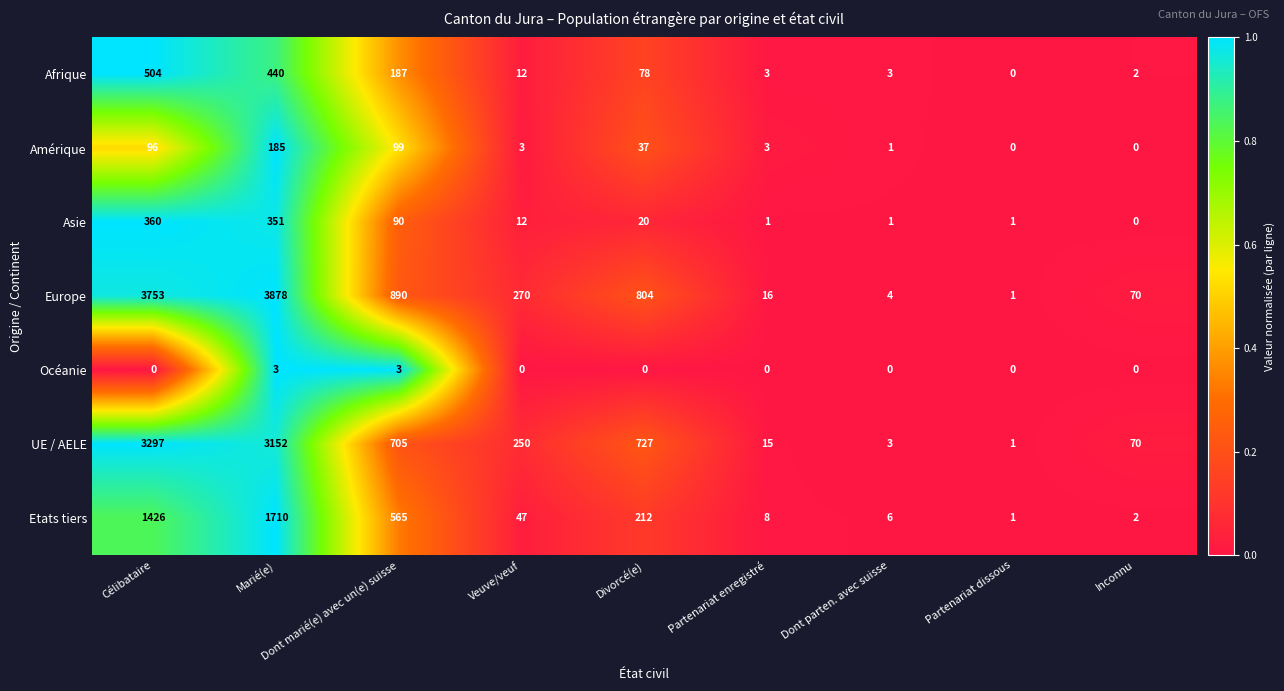

What is the maximum value shown in the chart?

3878